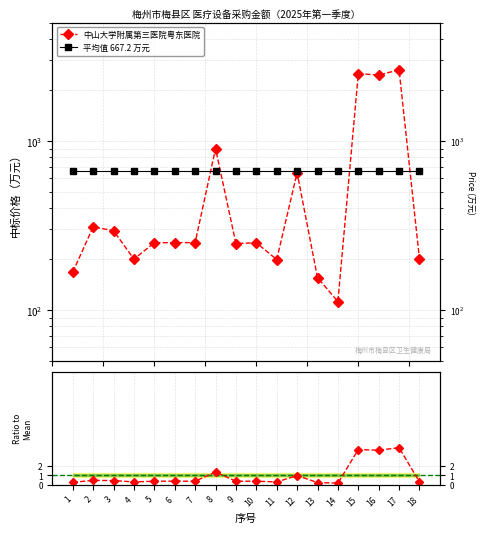

What is the average value of the 平均值 667.2 万元 series?

667.2